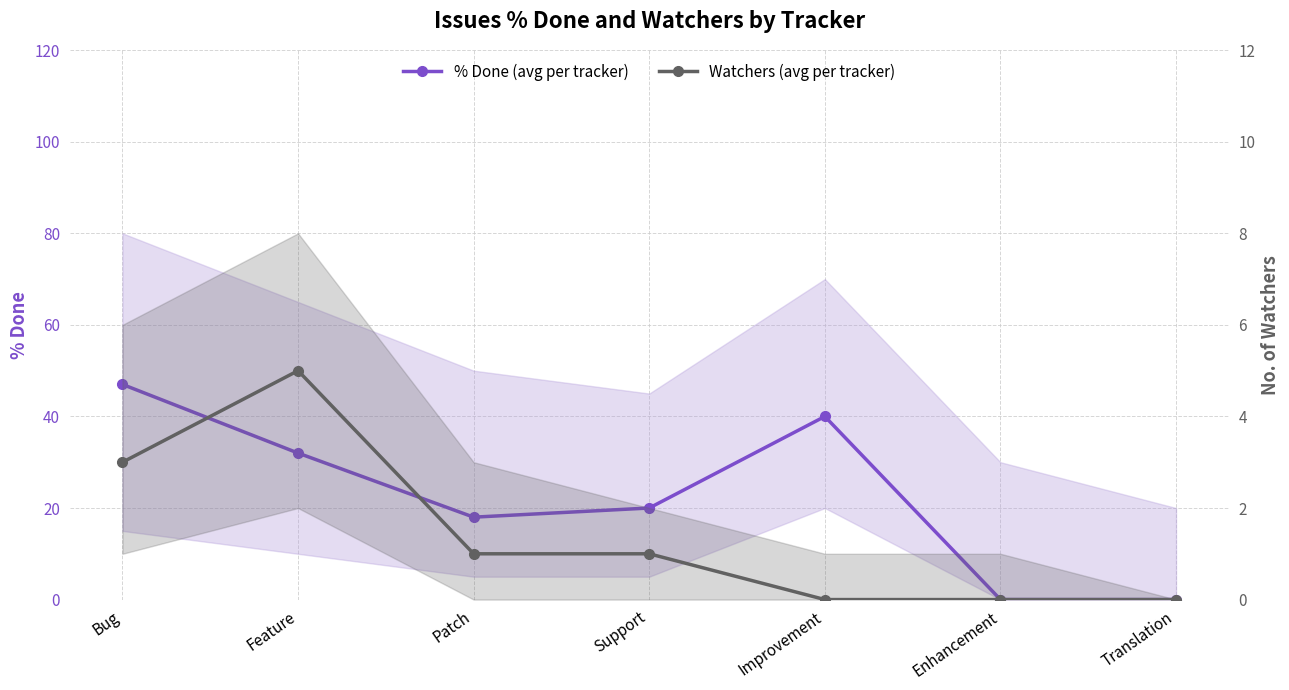

True or false: % Done (avg per tracker) has a value of 0 at Enhancement.

True